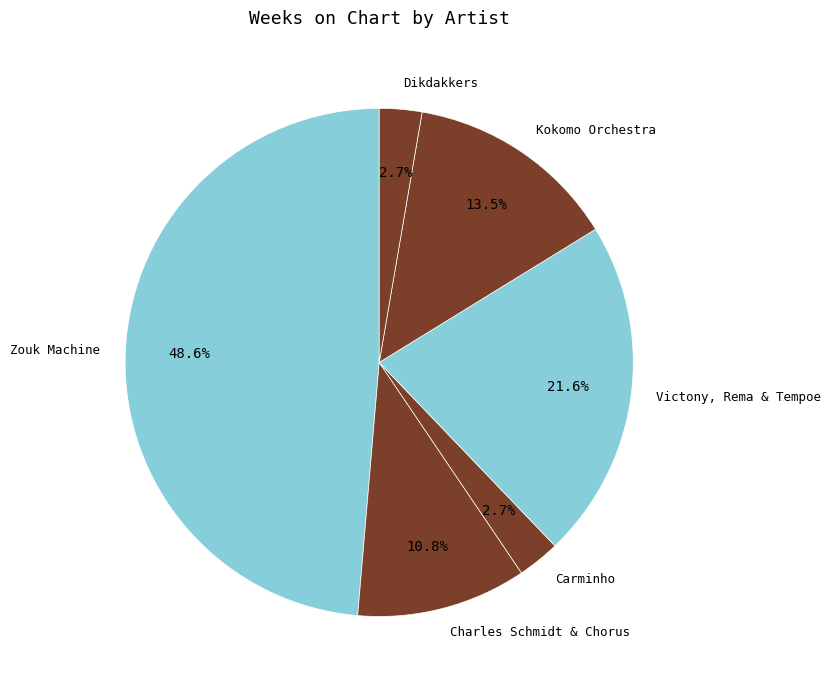

How much of the chart is everything except Charles Schmidt & Chorus?

89.2%